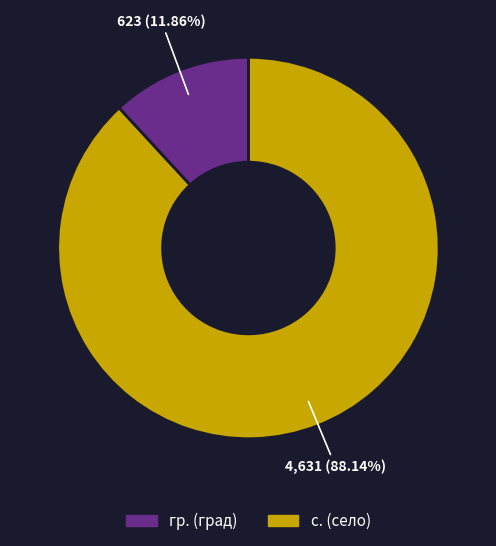

Is there a majority slice in this chart?

Yes